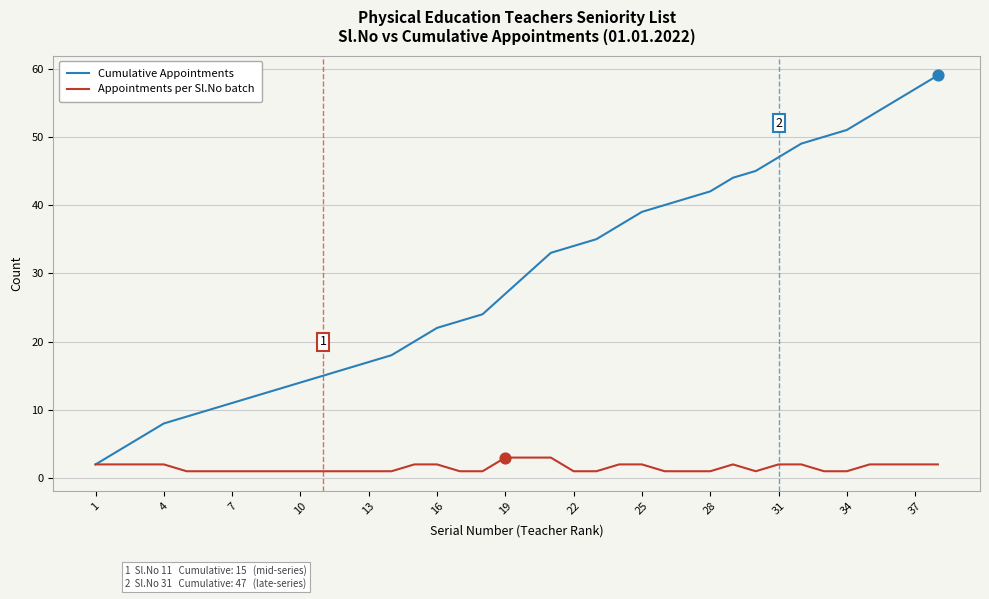

Which series has the largest total across all categories?

Cumulative Appointments